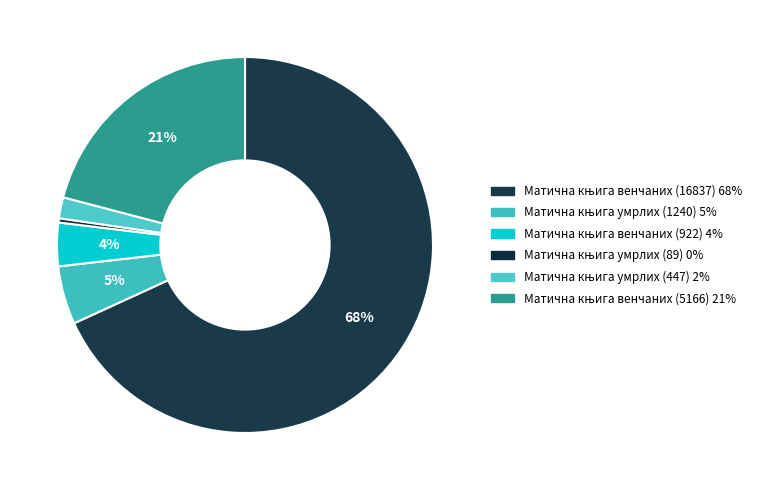

How many segments does this pie chart have?

6